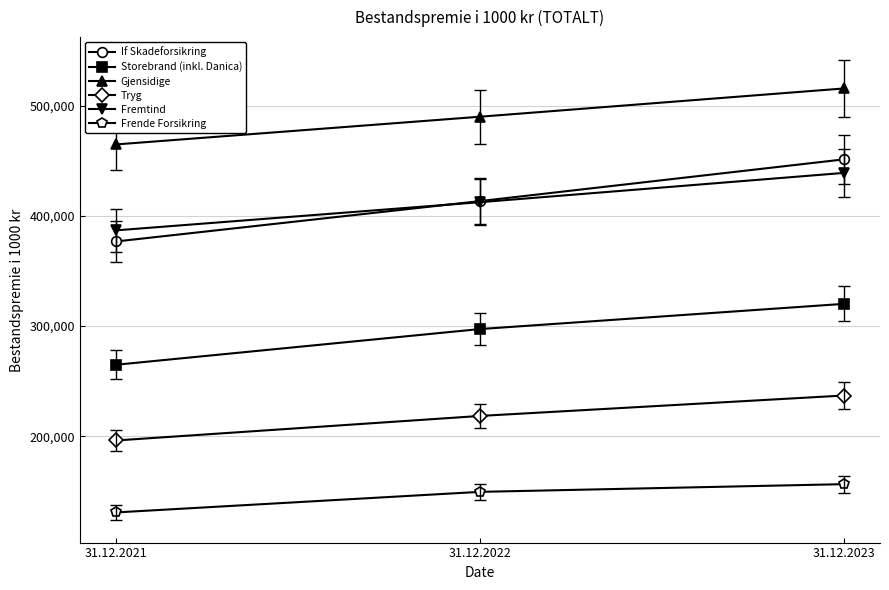

Count the number of categories in the chart.

3